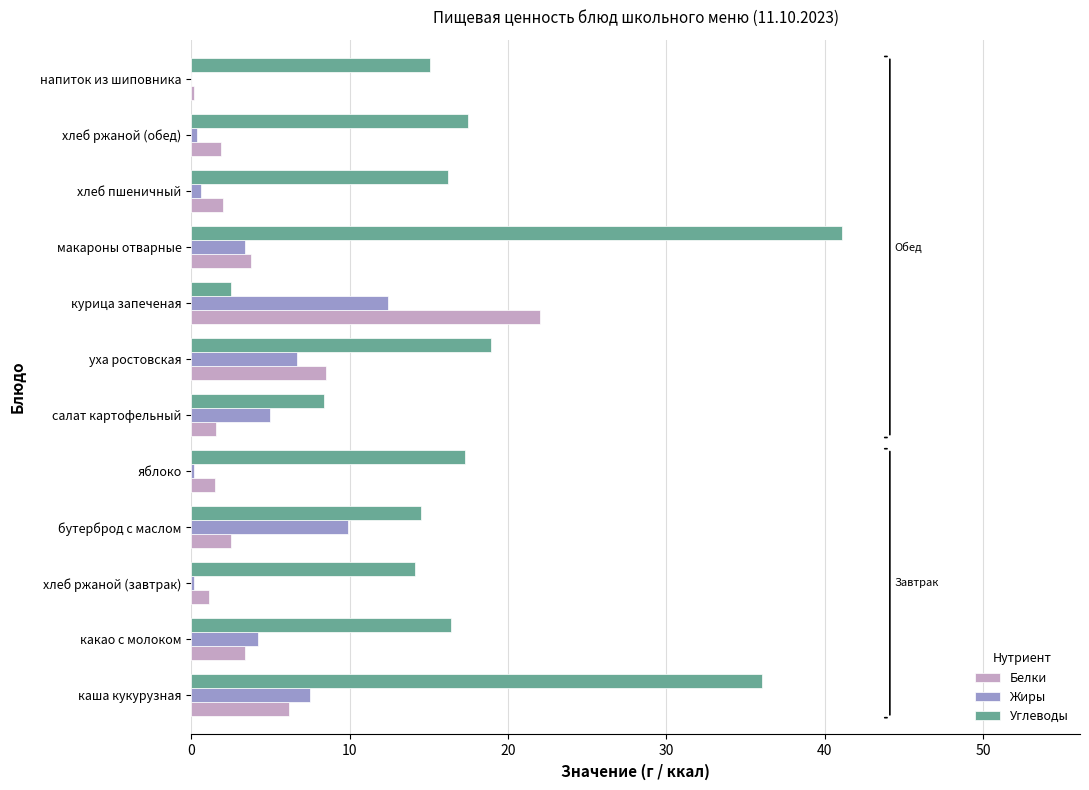

Is it true that Жиры equals 0.0 at напиток из шиповника?

True